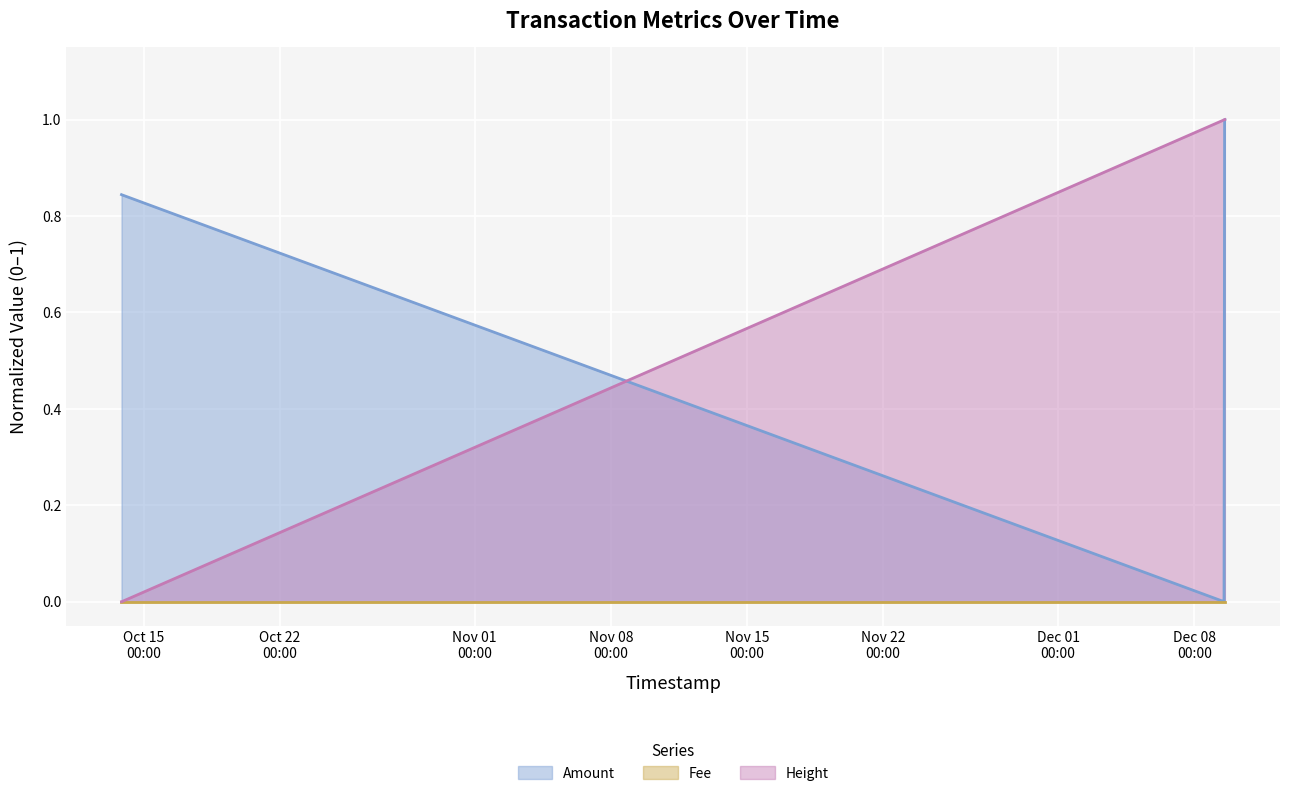

Which series has the largest total across all categories?

Height